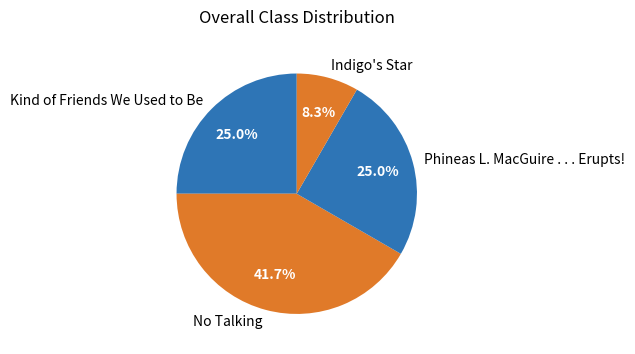

To the nearest percent, what is the difference between the largest and smallest slice percentages?

33%